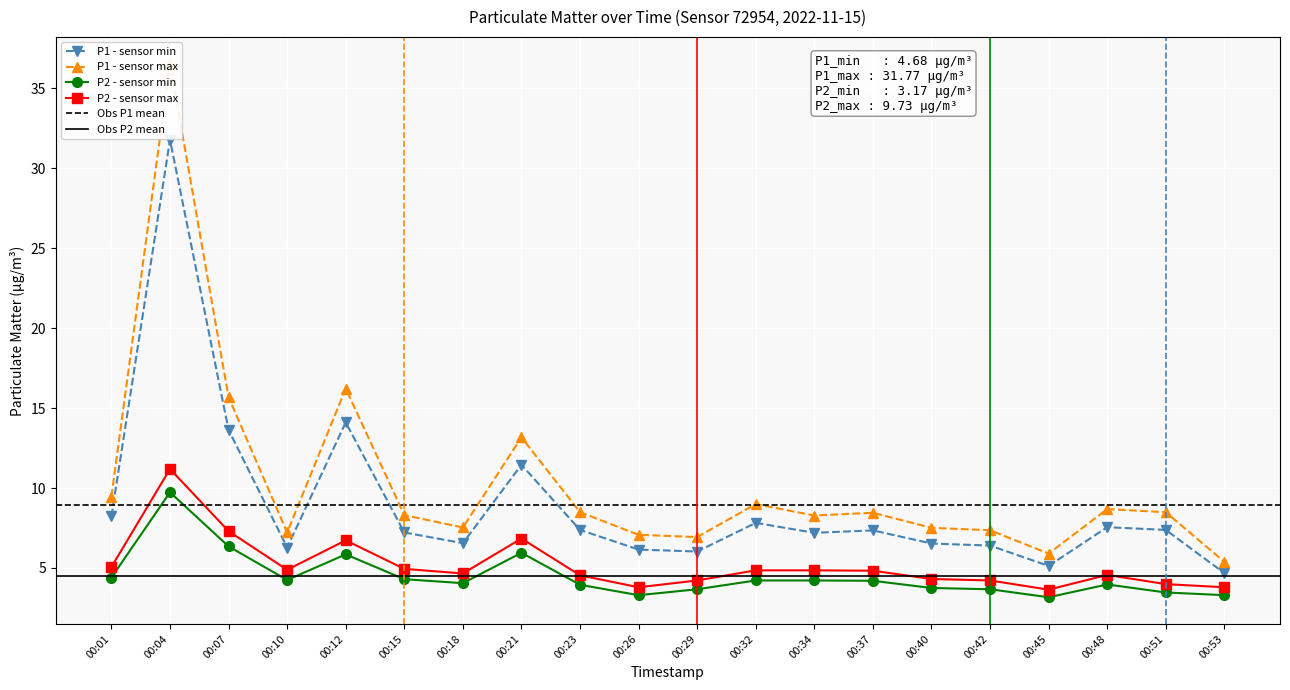

Does the chart display data point markers on the line(s)?

Yes